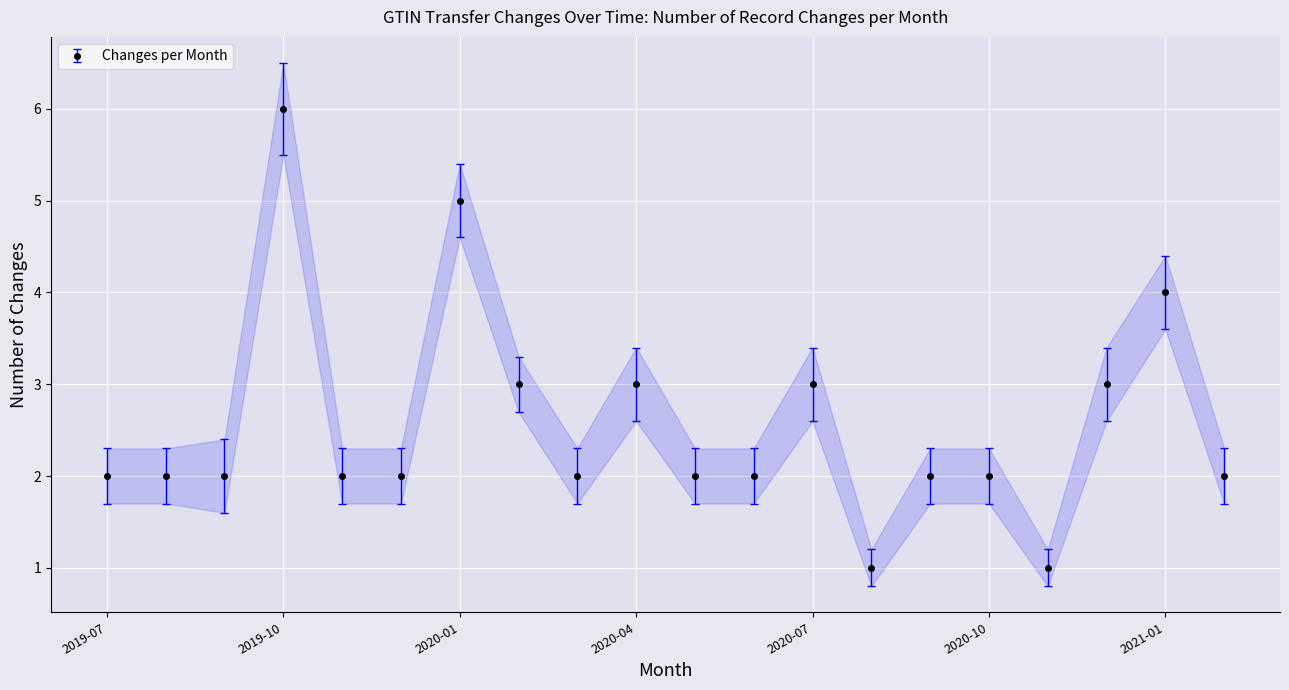

What is the sum of all values?

51